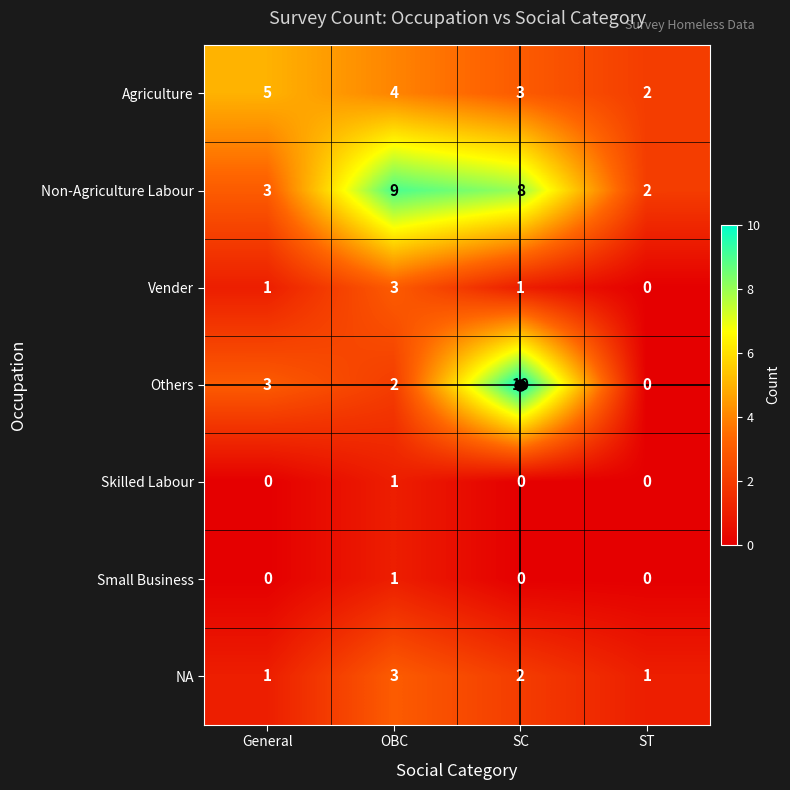

Which category has the highest value across all series?

SC